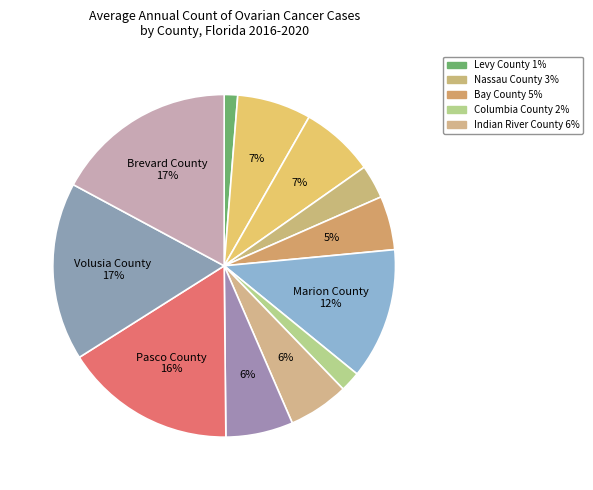

How many segments does this pie chart have?

12